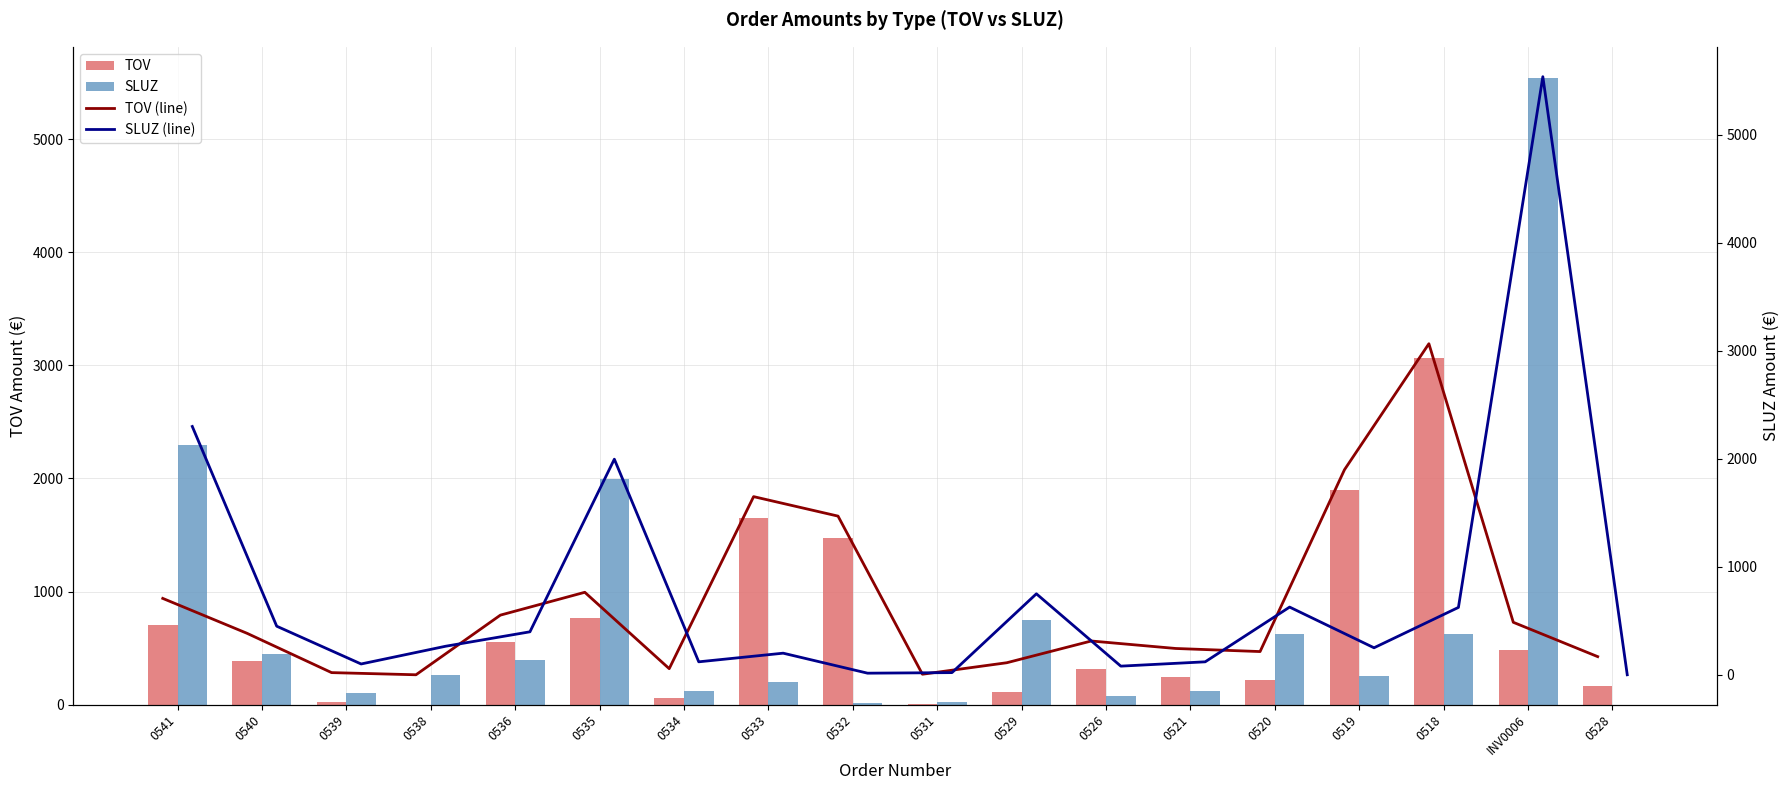

Which series has the largest total across all categories?

SLUZ